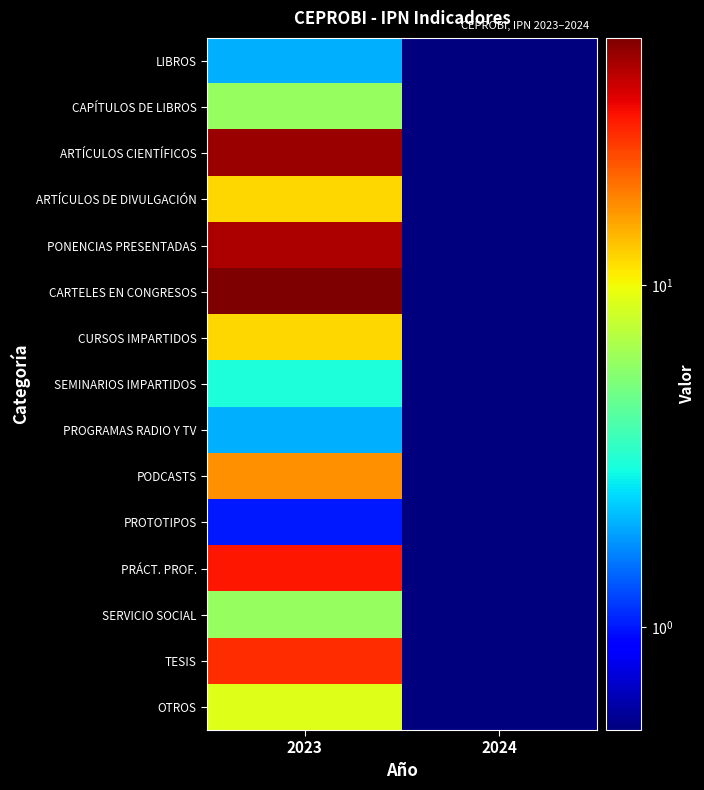

What is the smallest value displayed?

0.5